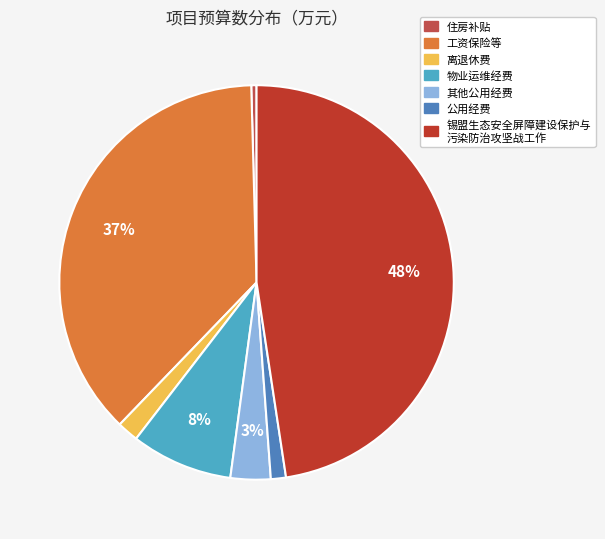

Count the number of slices in the pie.

7